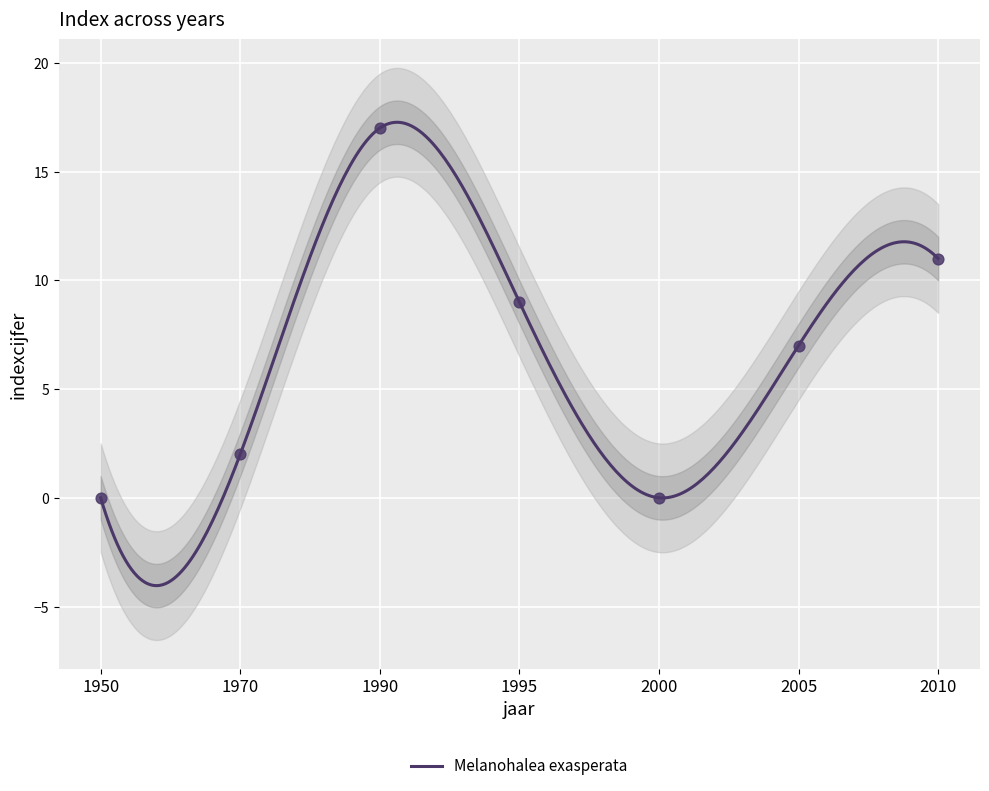

Between 2010 and 1995, which is larger?

2010